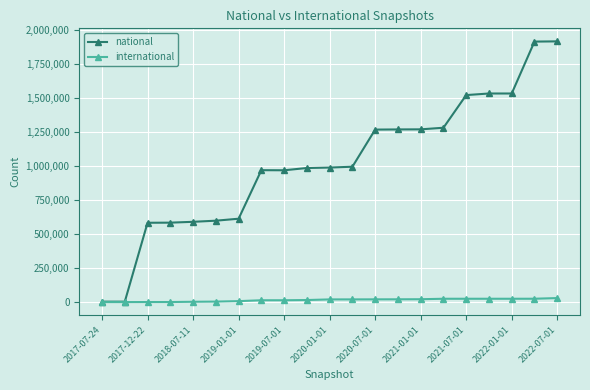

Which series has the largest range (max minus min)?

national